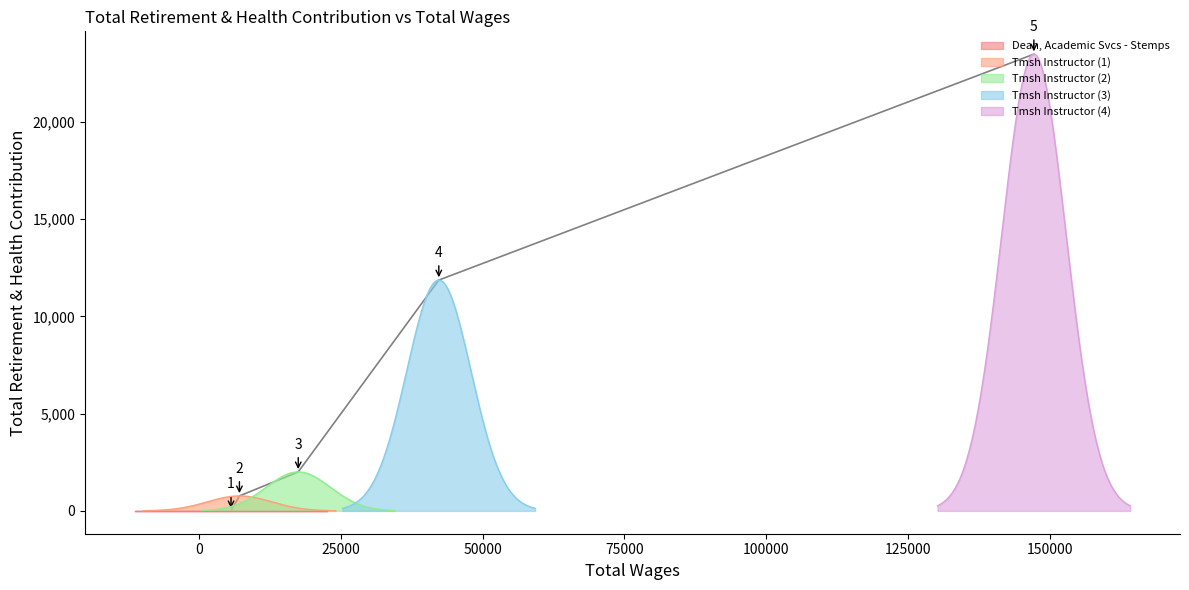

What is the difference between the values at 5681.0 and 147168.0?

23490